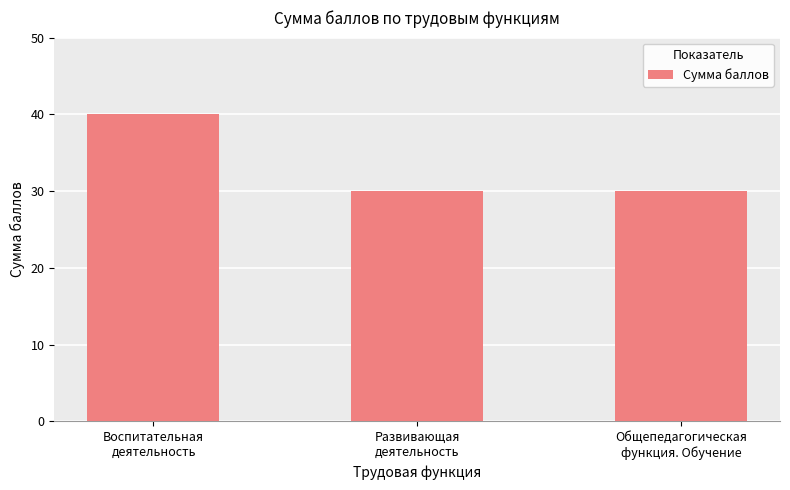

What is the label of the 1st bar from the left?

Воспитательная
деятельность